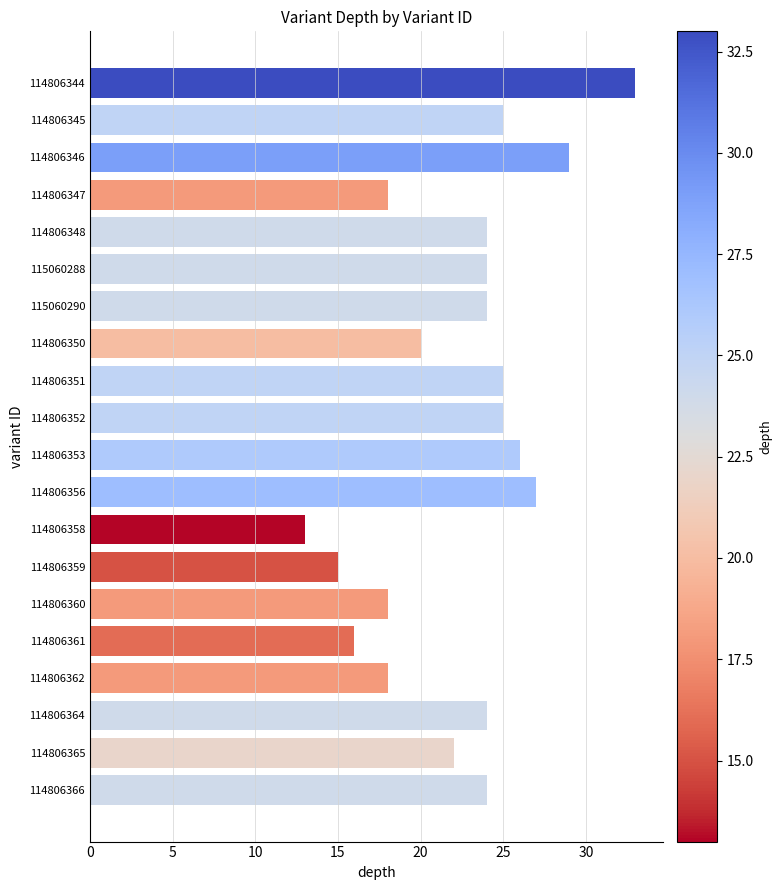

What is the approximate value at 114806366?

24